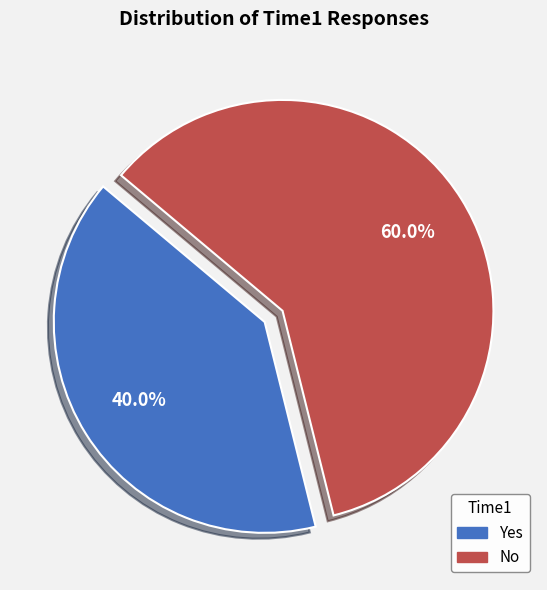

What is the ratio of the value at Yes to the value at No?

0.7